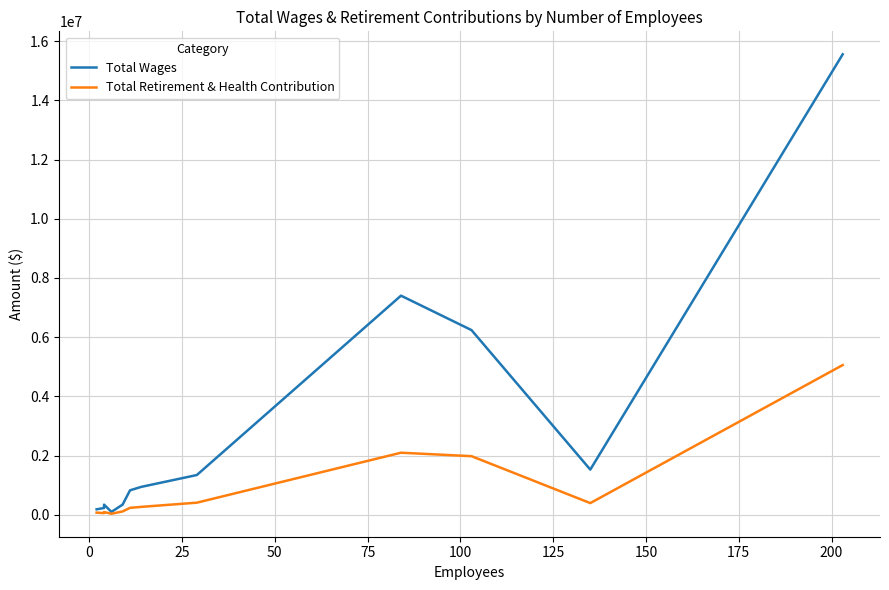

How many interior local peaks does the Total Wages series have?

2